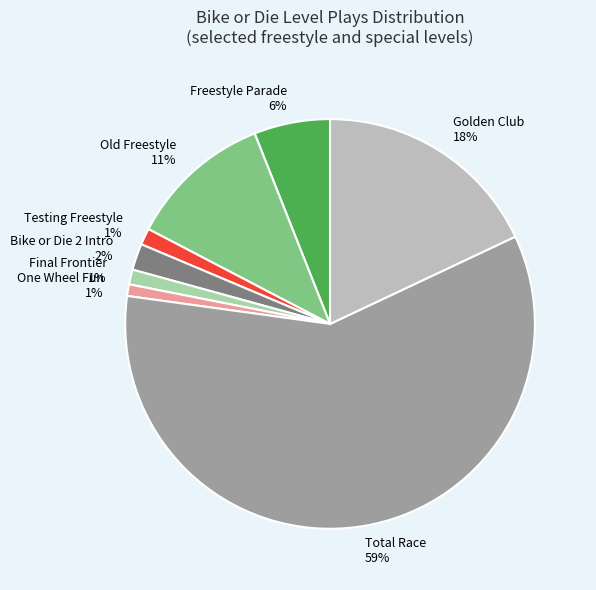

Between Bike or Die 2 Intro and Old Freestyle, which is larger?

Old Freestyle